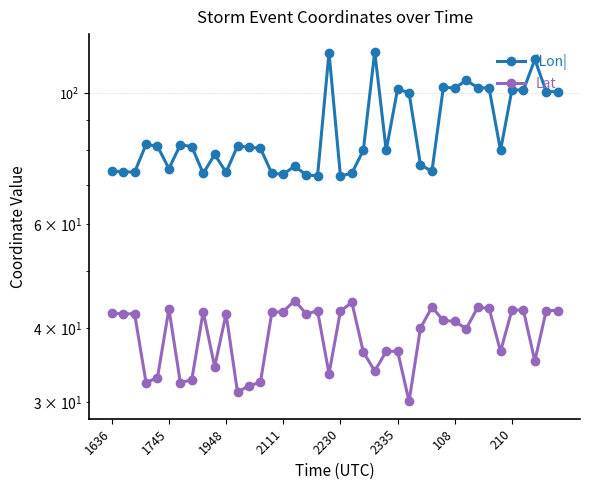

How many distinct data groups are displayed?

2